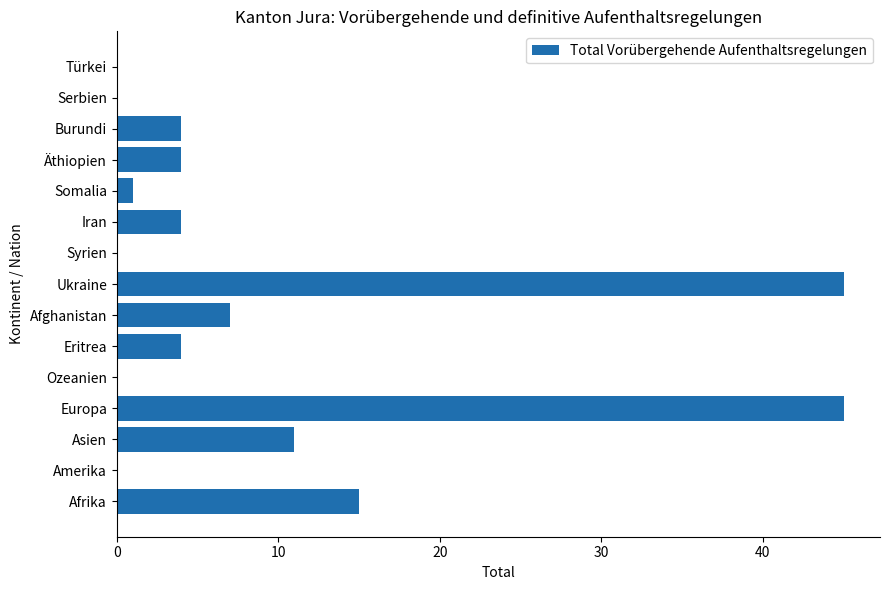

True or false: the data shows 6 at Eritrea.

False